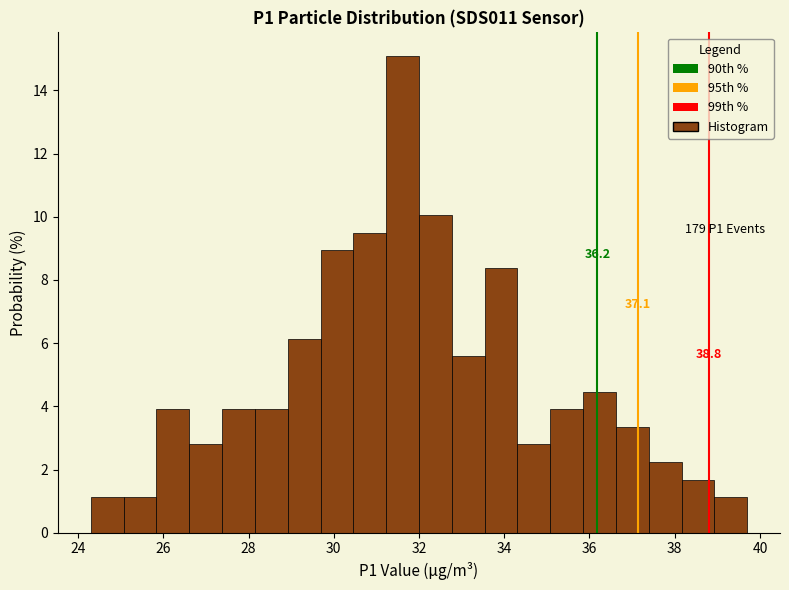

Read against the x-axis, roughly where is the centre of the tallest bar?

31.6